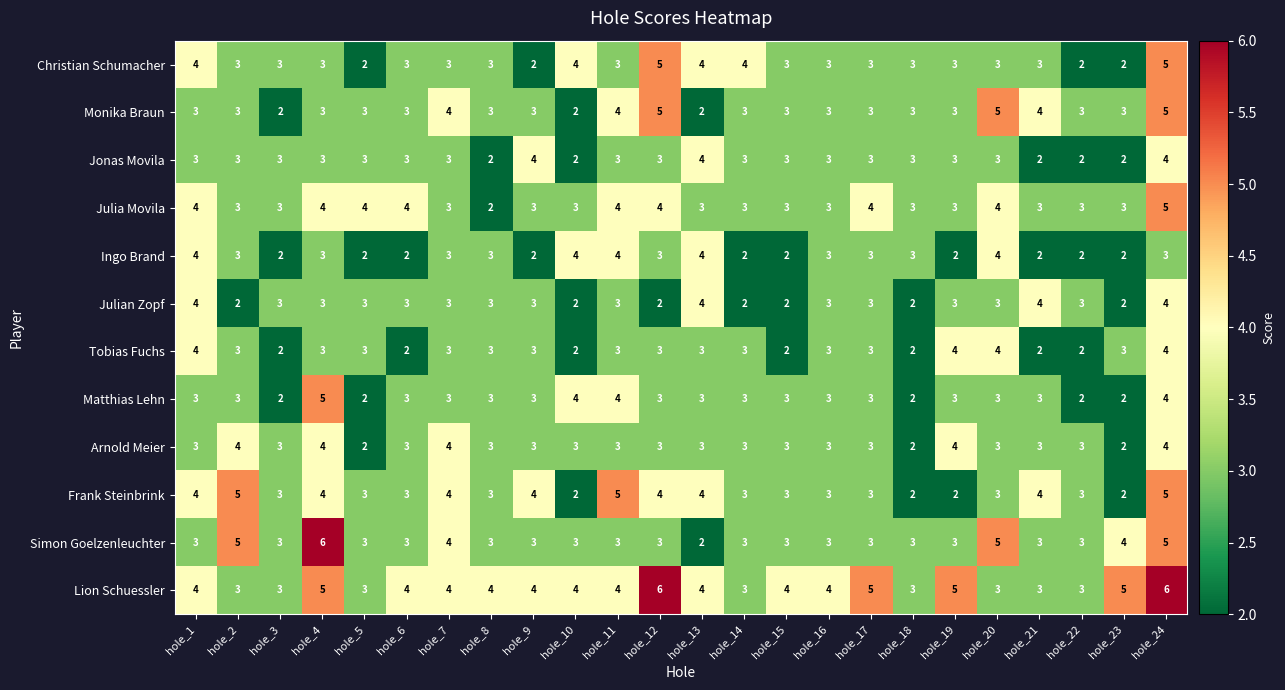

Between hole_4 and hole_19, which series saw the biggest shift?

Simon Goelzenleuchter